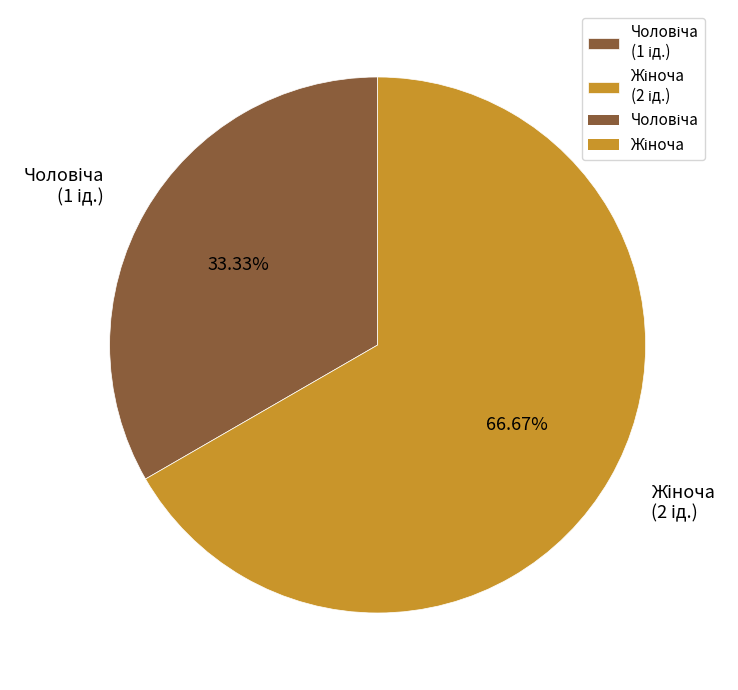

Does any single category account for the majority?

Yes